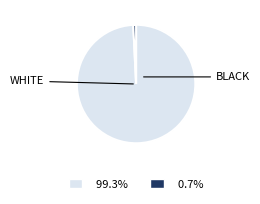

Is there a majority slice in this chart?

Yes